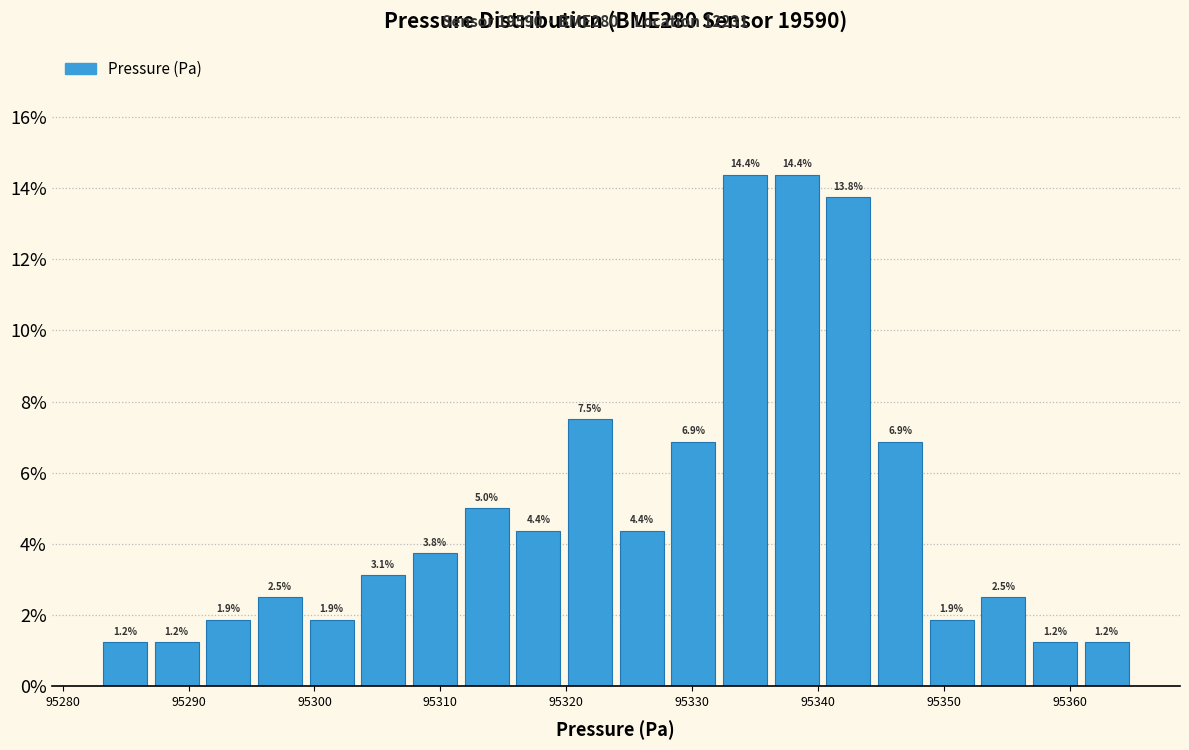

Reading left to right, transcribe this chart: for each bar, give the range it covers on the x-axis and its height. The bar edges are not printed on the chart, so give them approximately, as read against the axis.

95283 to 95287: 1.2
95287 to 95291: 1.2
95291 to 95295: 1.9
95295 to 95299: 2.5
95299 to 95303: 1.9
95303 to 95308: 3.1
95308 to 95312: 3.8
95312 to 95316: 5.0
95316 to 95320: 4.4
95320 to 95324: 7.5
95324 to 95328: 4.4
95328 to 95332: 6.9
95332 to 95336: 14.4
95336 to 95340: 14.4
95340 to 95344: 13.8
95344 to 95349: 6.9
95349 to 95353: 1.9
95353 to 95357: 2.5
95357 to 95361: 1.2
95361 to 95365: 1.2